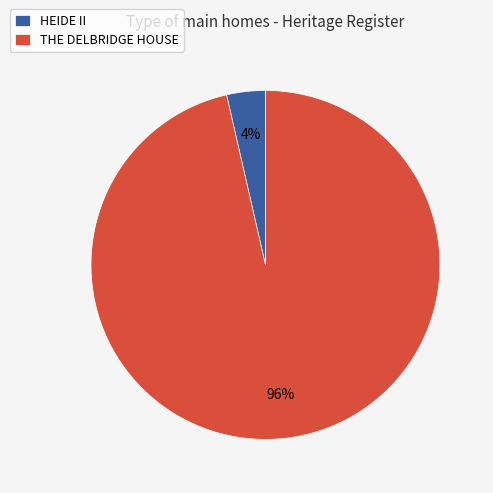

Do THE DELBRIDGE HOUSE and HEIDE II together represent more than half of the pie?

Yes